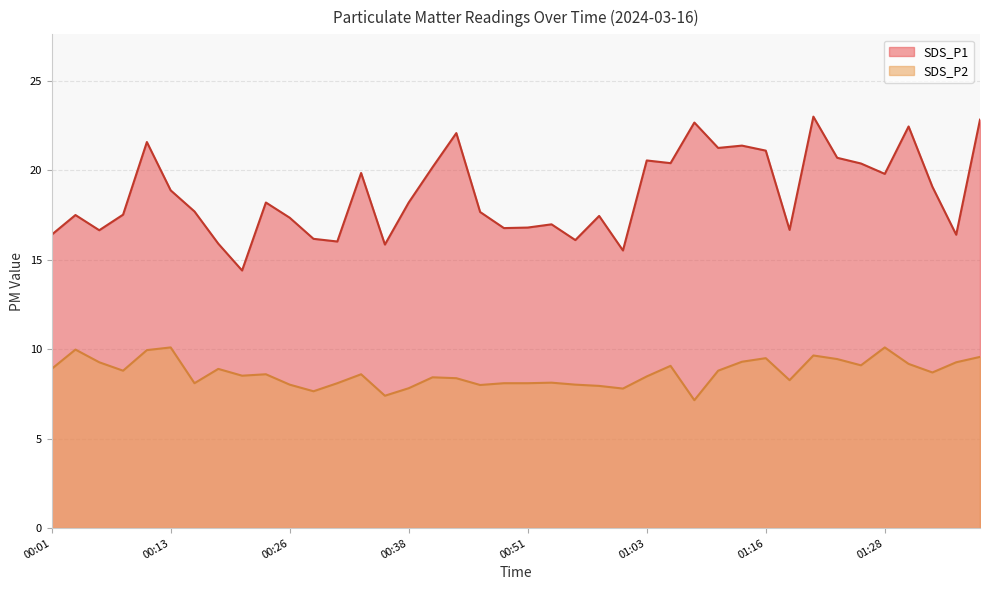

How many interior local valleys does the SDS_P2 series have?

11